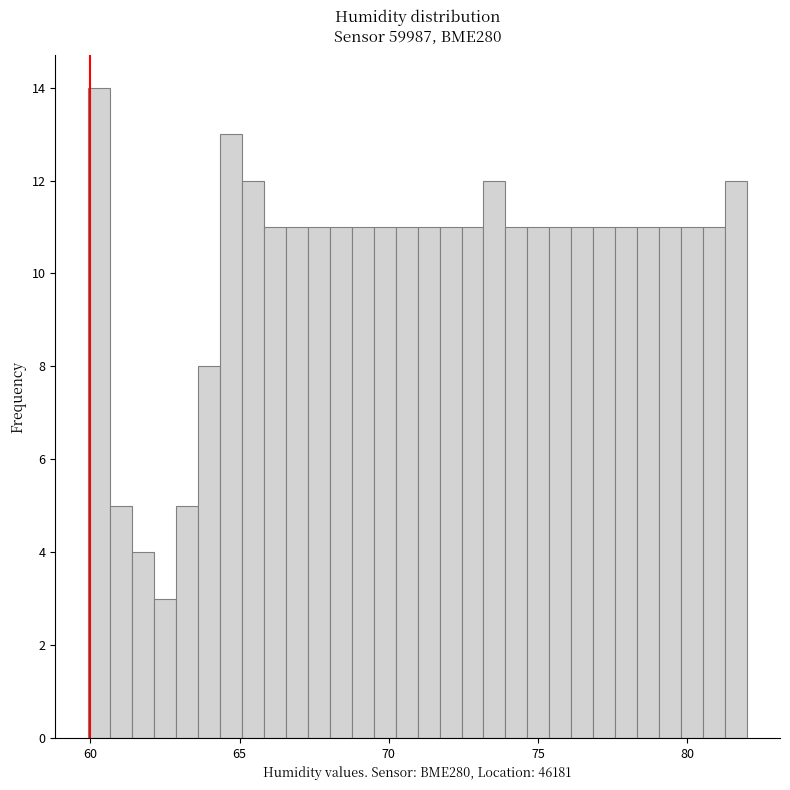

Read against the x-axis, roughly where is the centre of the tallest bar?

60.5